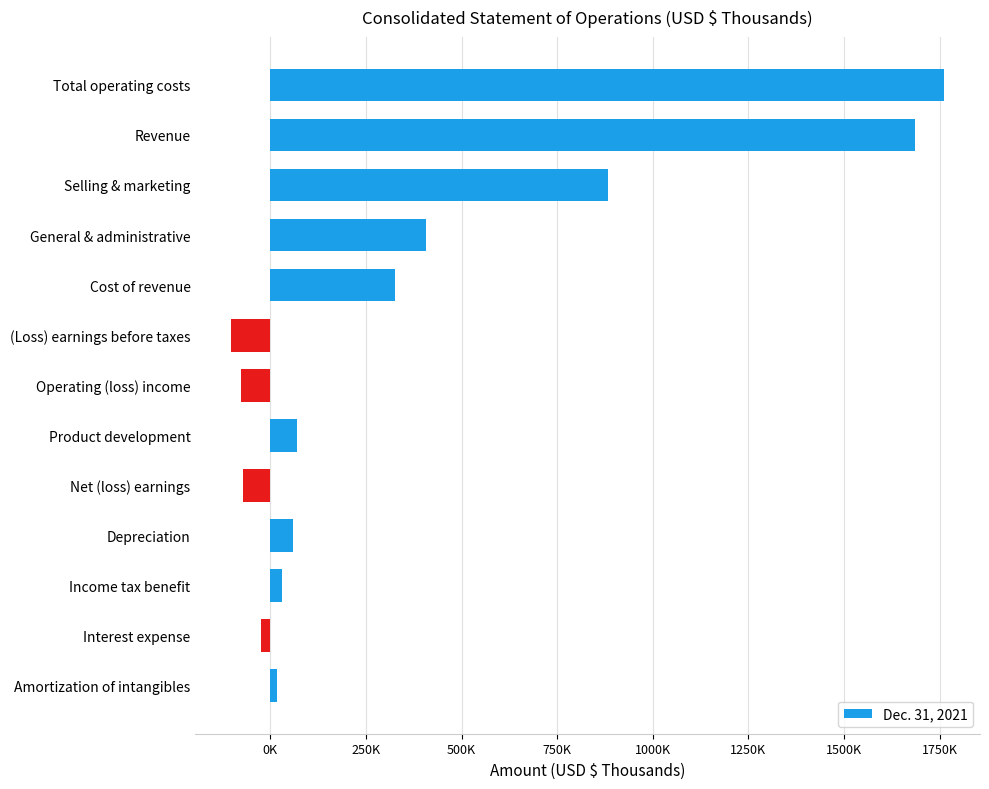

Are the bars horizontal?

Yes